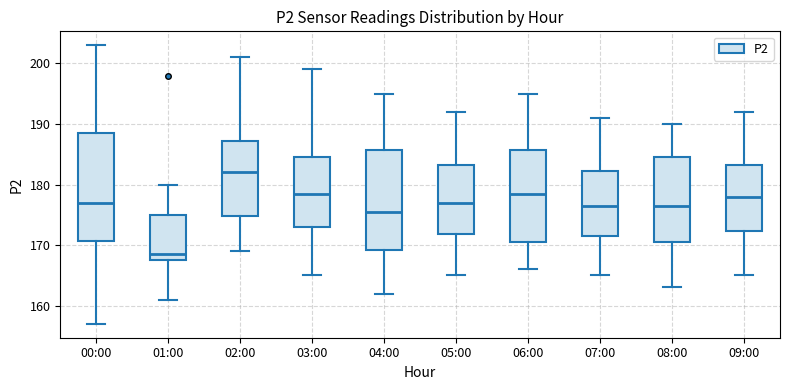

Which box's median line is the lowest?

01:00